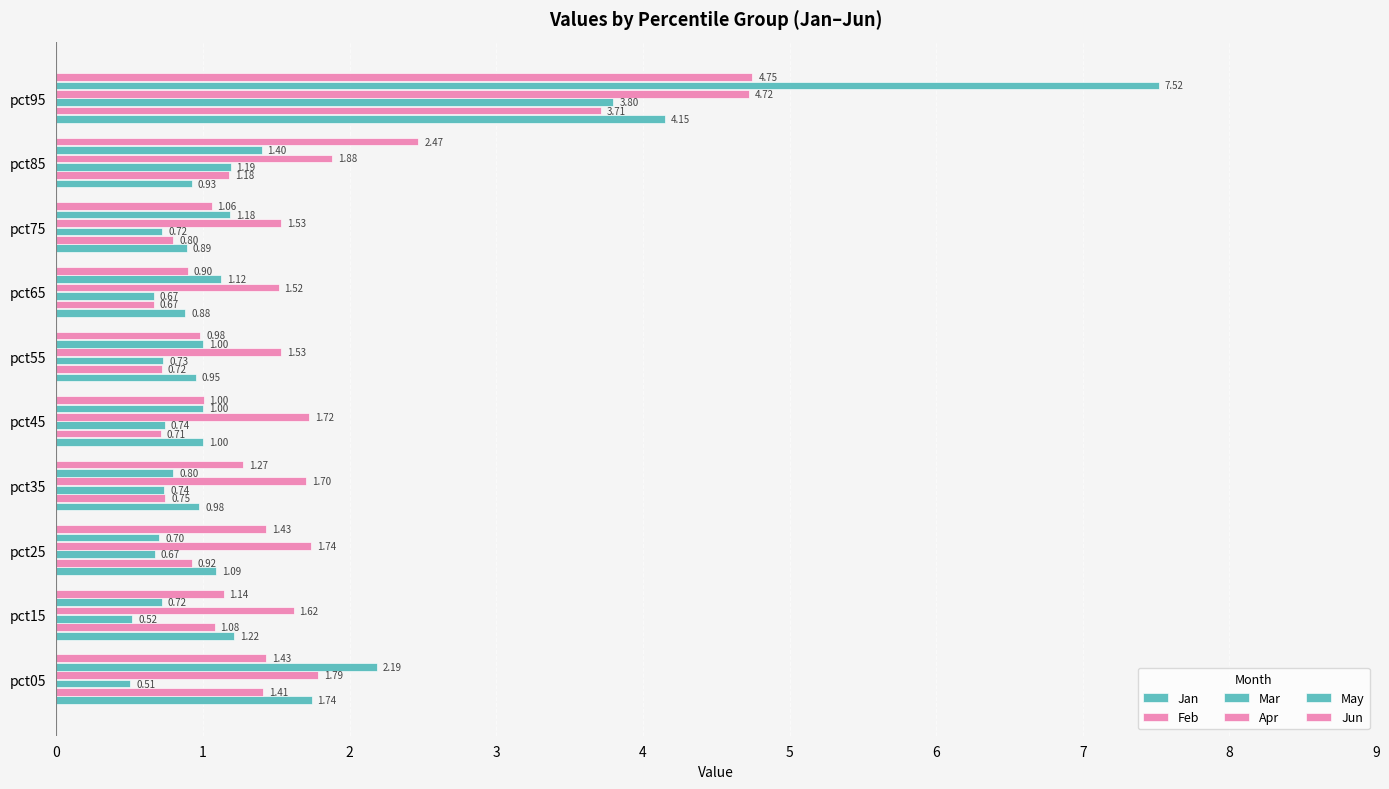

How many data points does each series have?

10